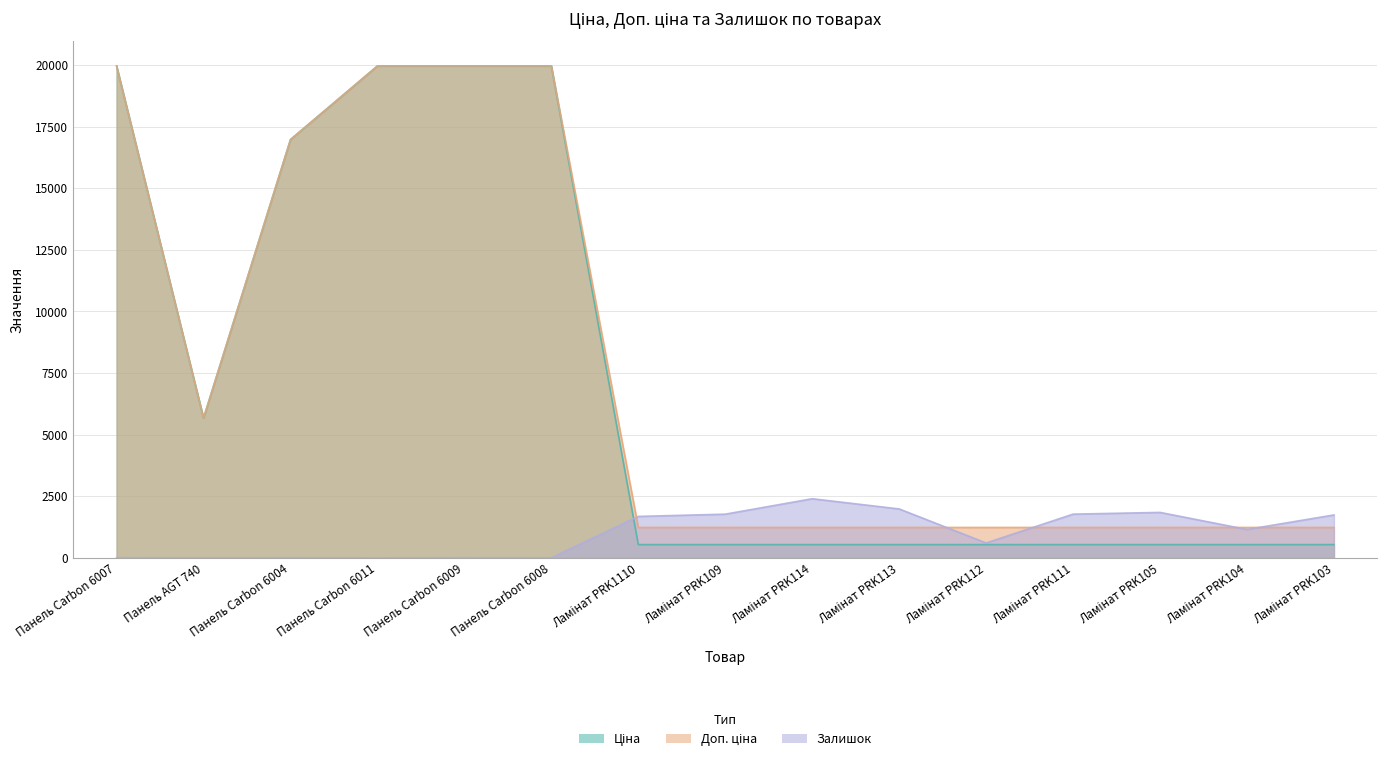

What is the total value across all series at Панель Carbon 6008?

39931.3